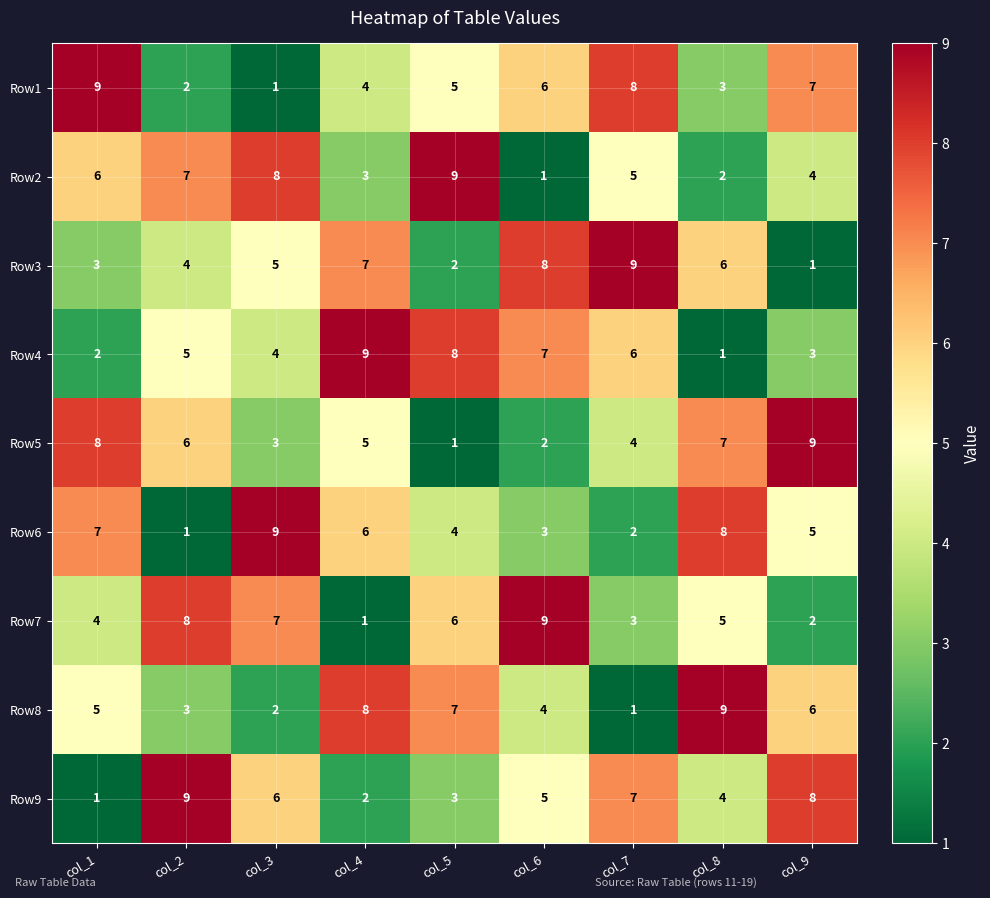

What is the sum of all Row7 values?

45